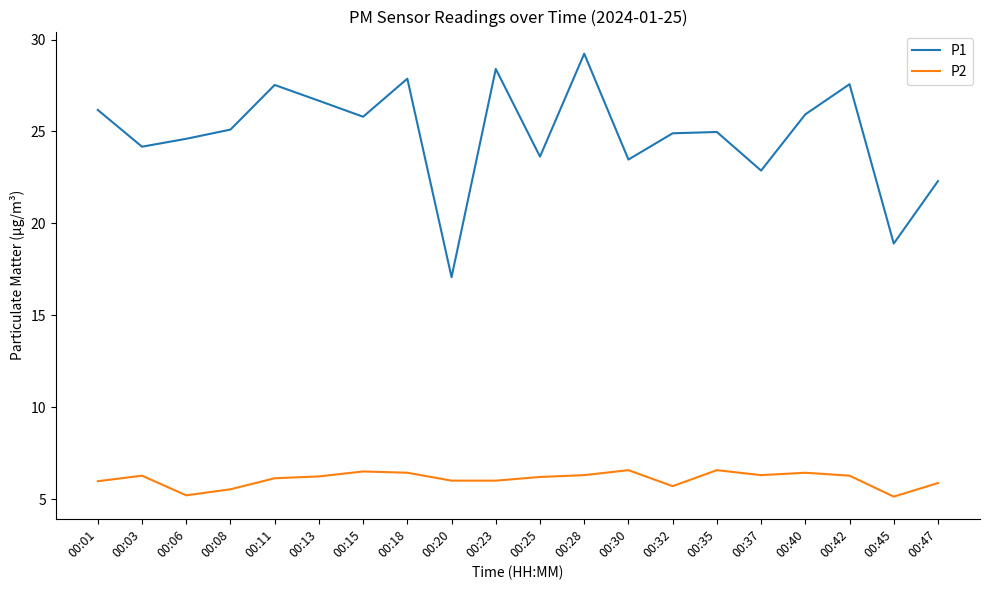

True or false: P1 and P2 cross at least once.

False